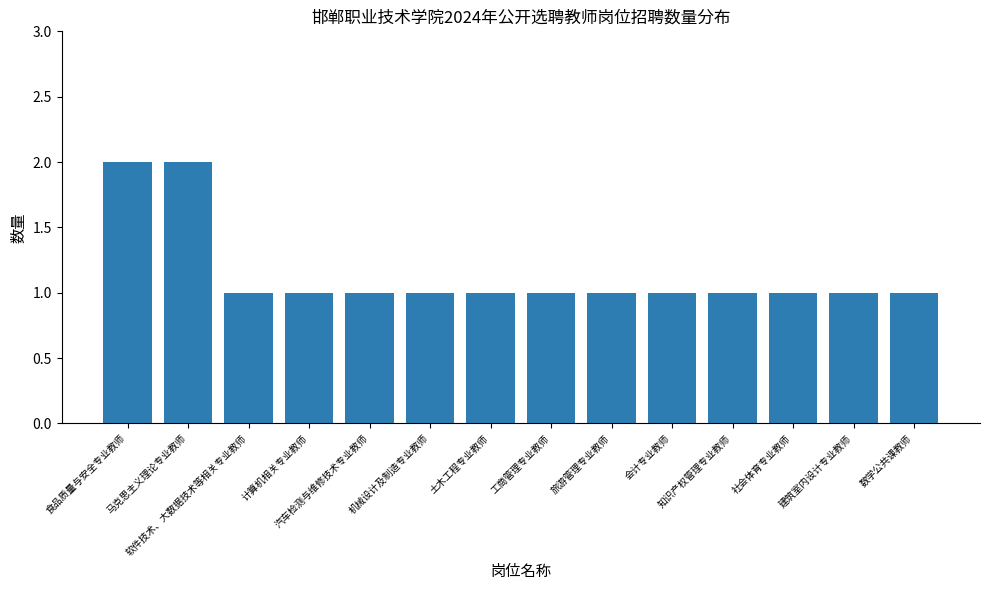

What is the value of the 5th bar from the left?

1